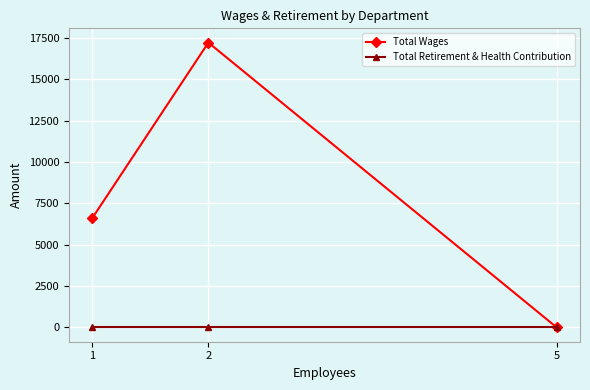

What are all the series names shown in the legend?

Total Wages, Total Retirement & Health Contribution